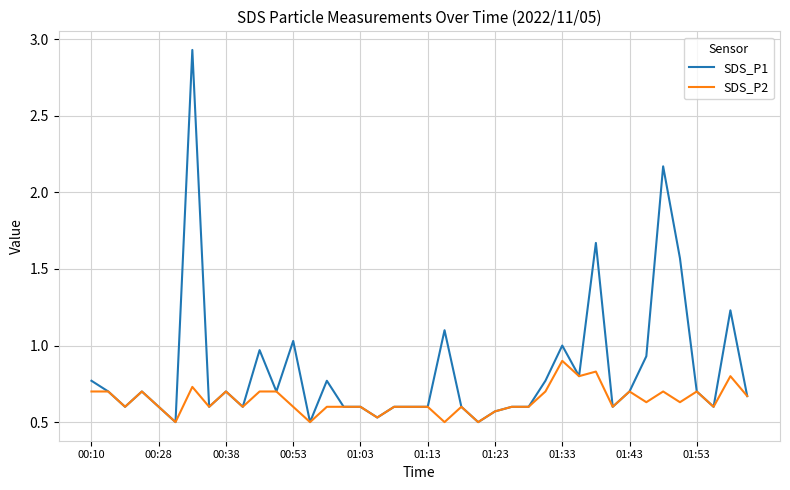

List the series in order of their peak value, highest first.

SDS_P1, SDS_P2